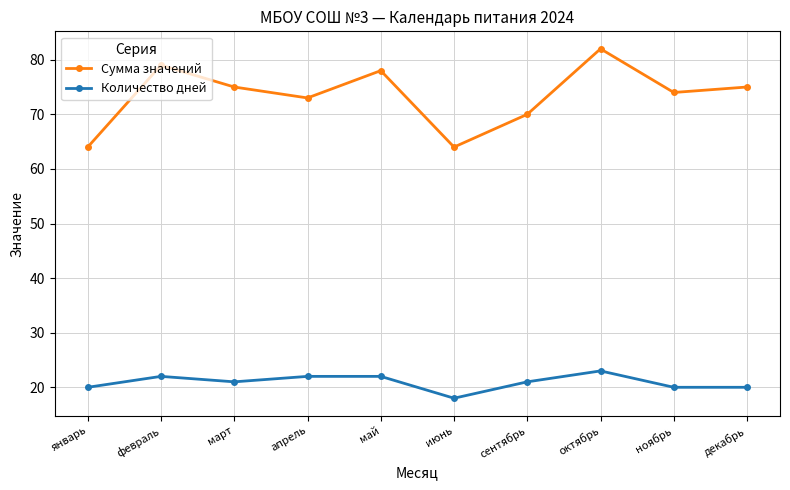

The Количество дней series shows 33 at ноябрь. True or false?

False